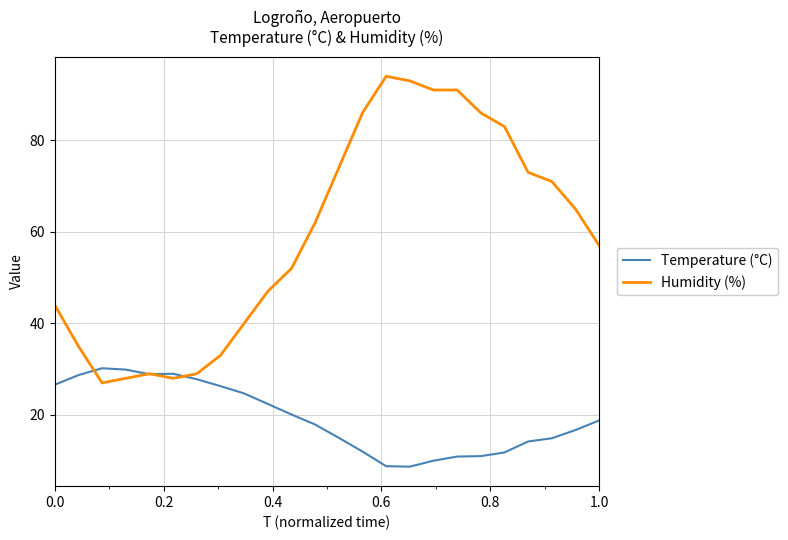

Which series has the largest total across all categories?

Humidity (%)